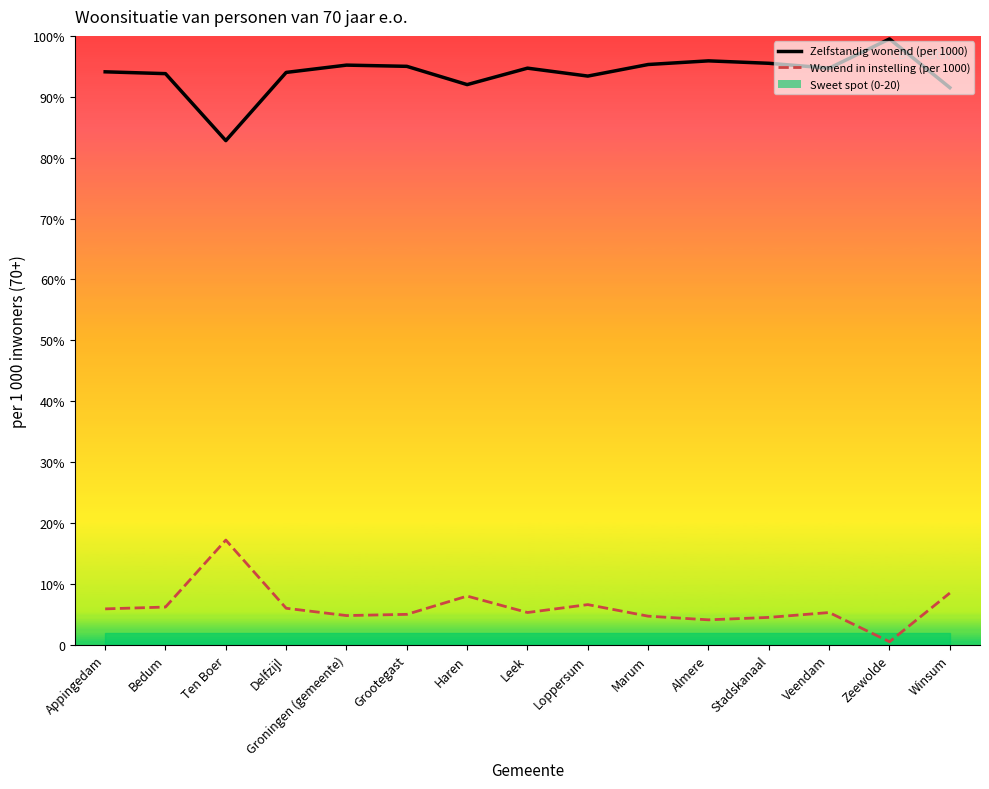

List the series in order of their peak value, highest first.

Zelfstandig wonend (per 1000), Wonend in instelling (per 1000)